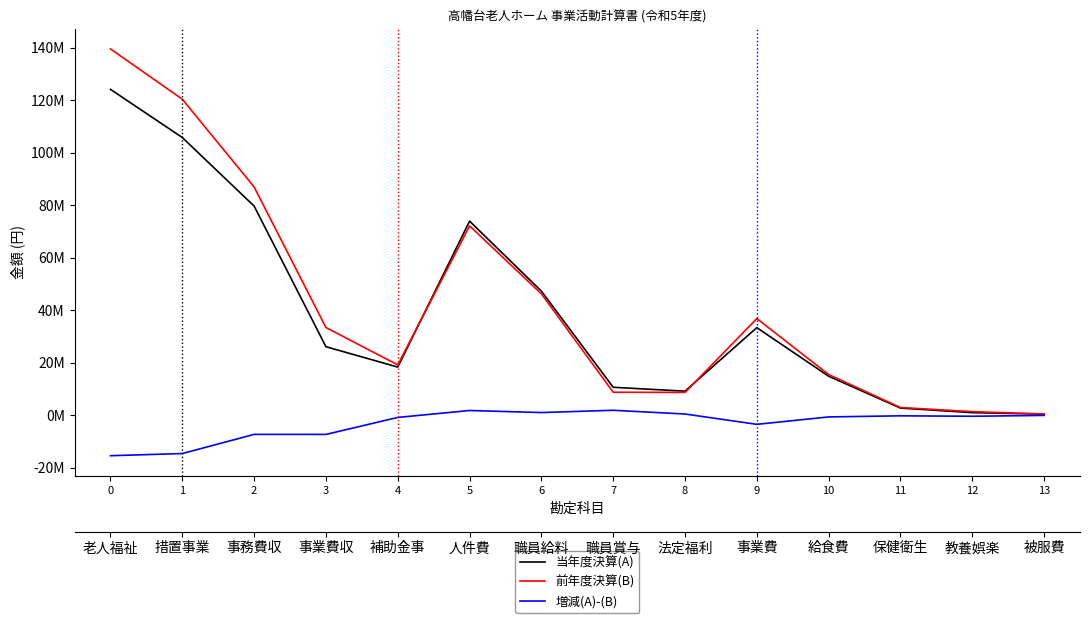

What is the maximum value for 前年度決算(B)?

139490223